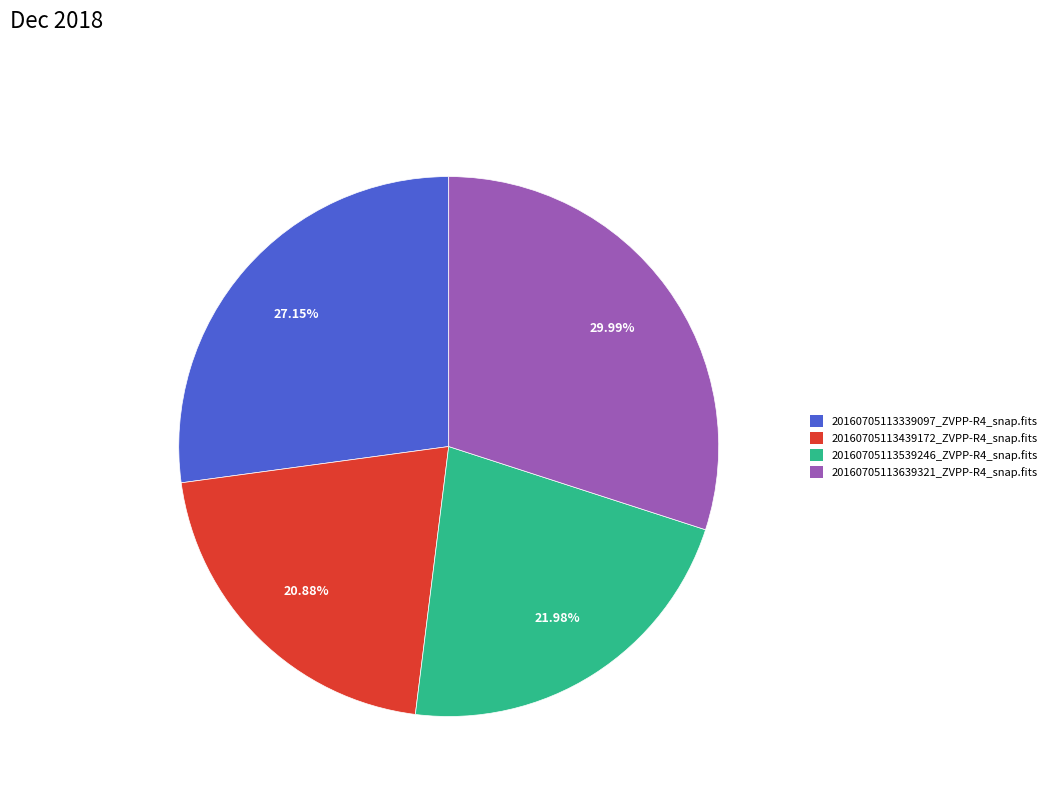

Does 20160705113639321_ZVPP-R4_snap.fits represent more than half of the total?

No